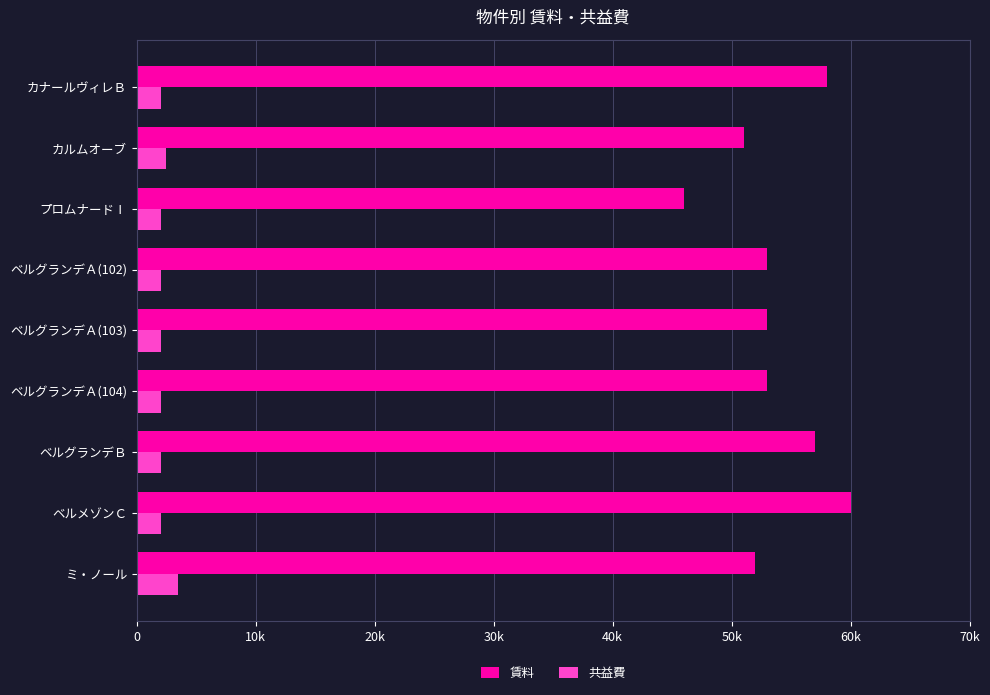

Which series has the widest spread of values?

賃料